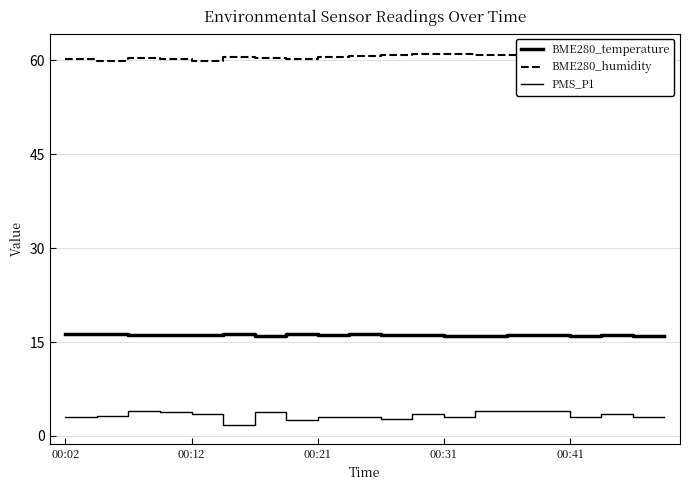

At how many categories does at least one series exceed 26?

20